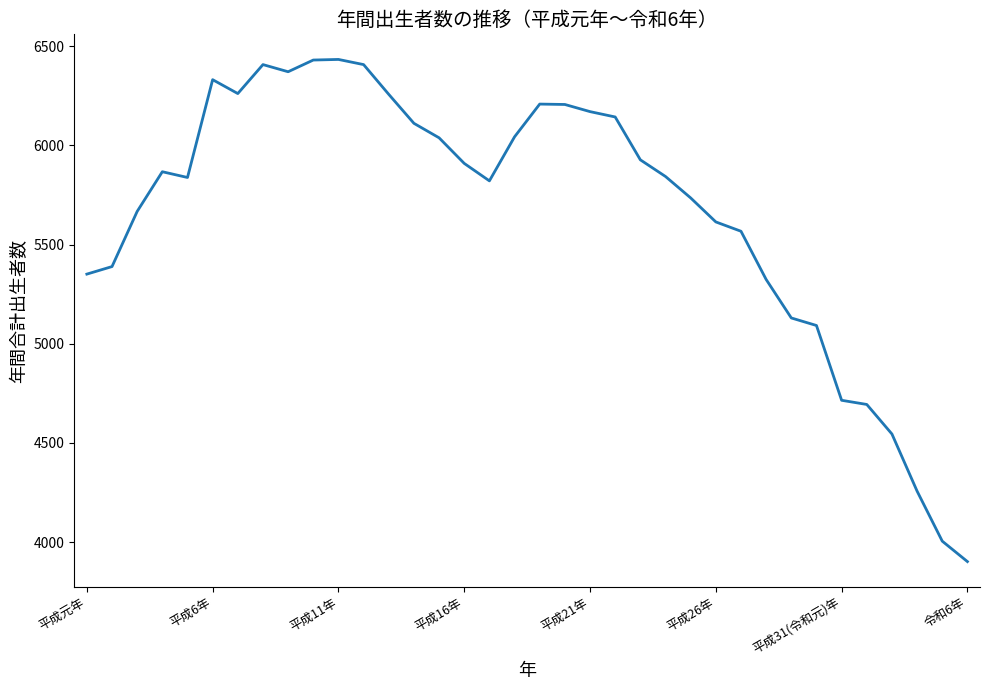

Is this an area chart (filled region under the line)?

No